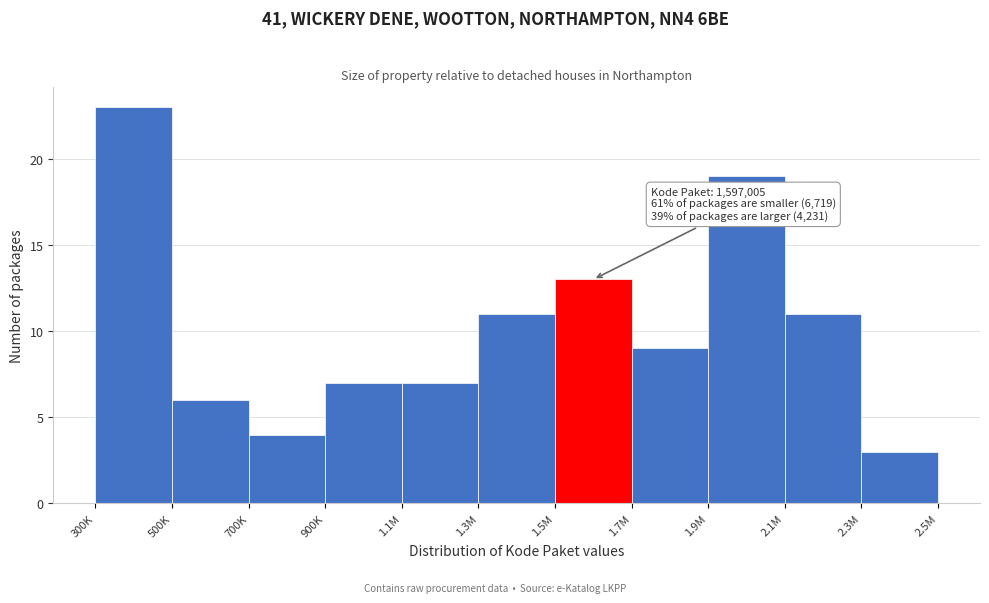

Reading left to right, what are all the values shown in this chart?

300K=23	500K=6	700K=4	900K=7	1.1M=7	1.3M=11	1.5M=13	1.7M=9	1.9M=19	2.1M=11	2.3M=3